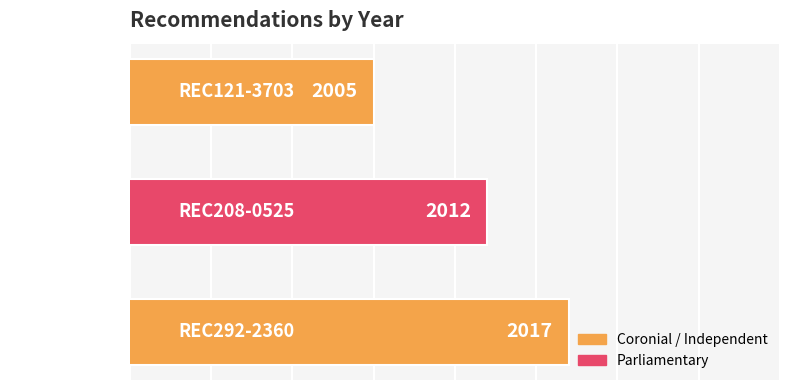

List the labels in order of value, largest first.

REC292-2360, REC208-0525, REC121-3703